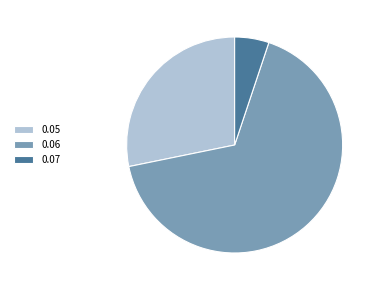

True or false: 0.07 accounts for 48% of the total.

False